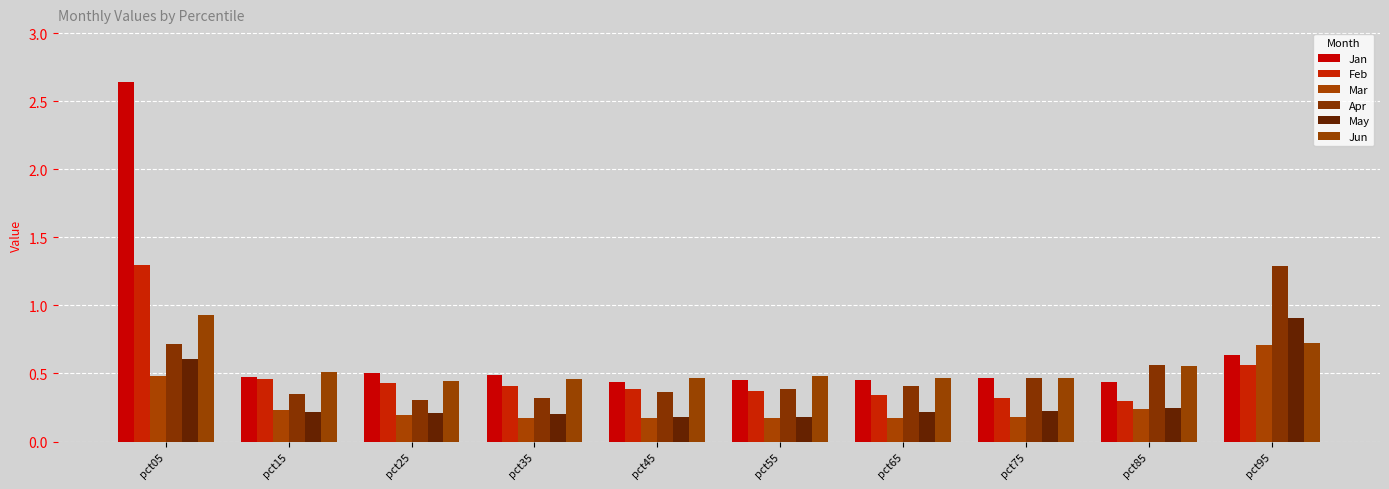

Which category has the highest value across all series?

pct05